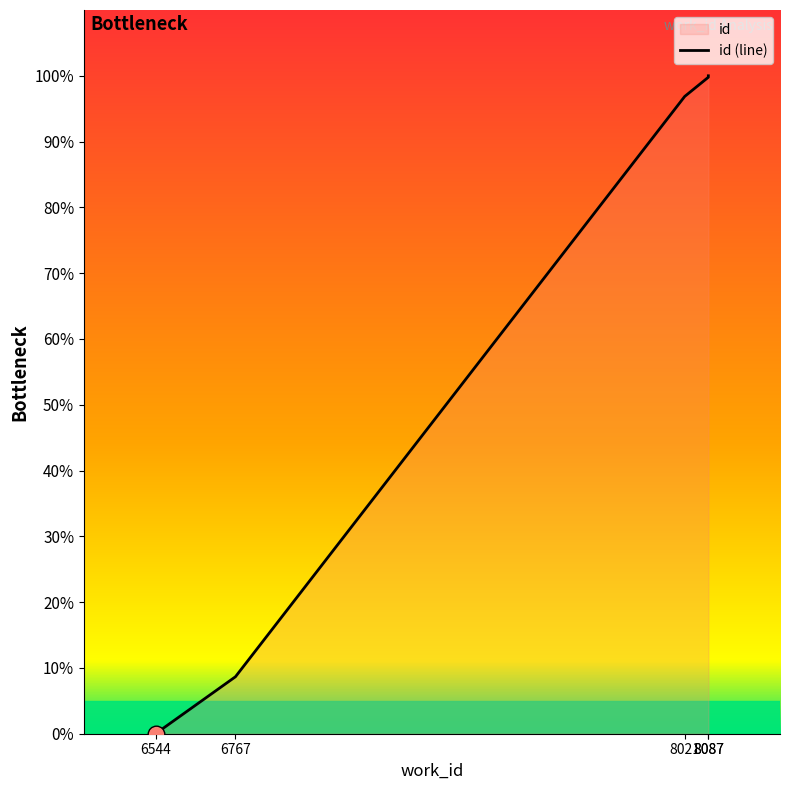

Where does the data first go above 96?

8021